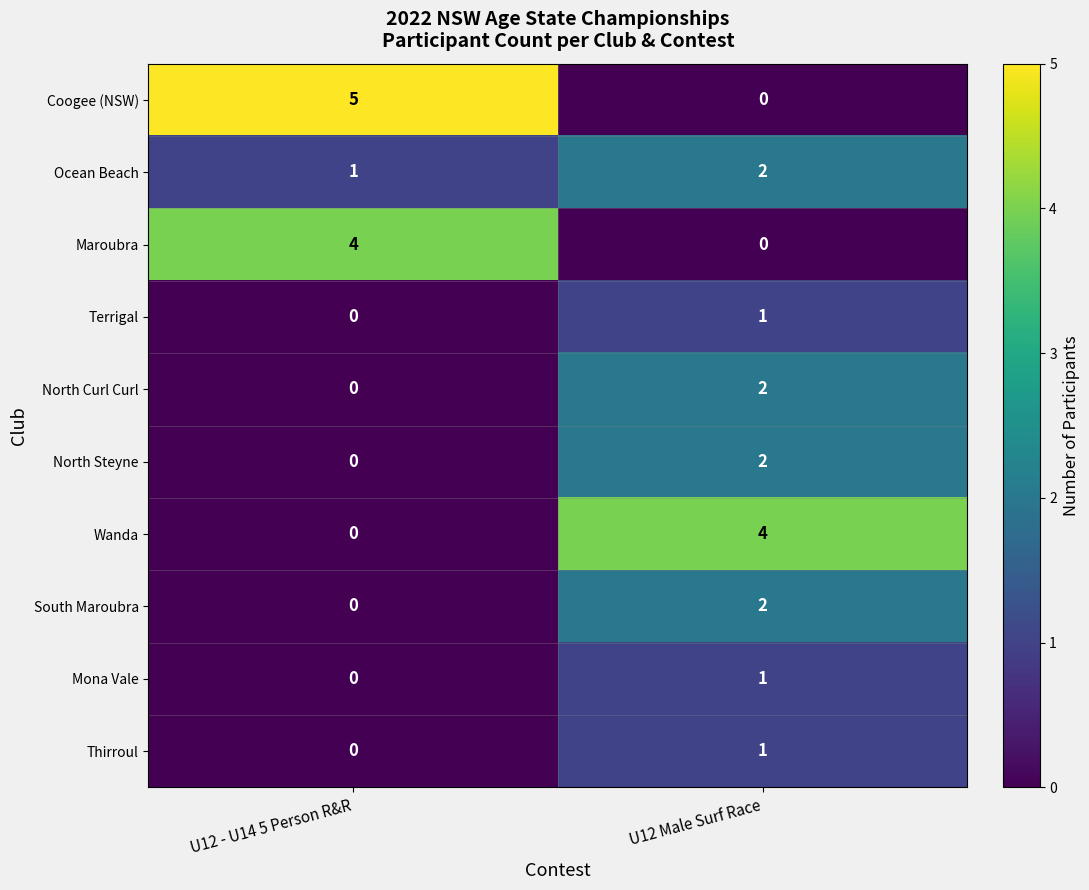

At which label is Ocean Beach closest to 1?

U12 - U14 5 Person R&R